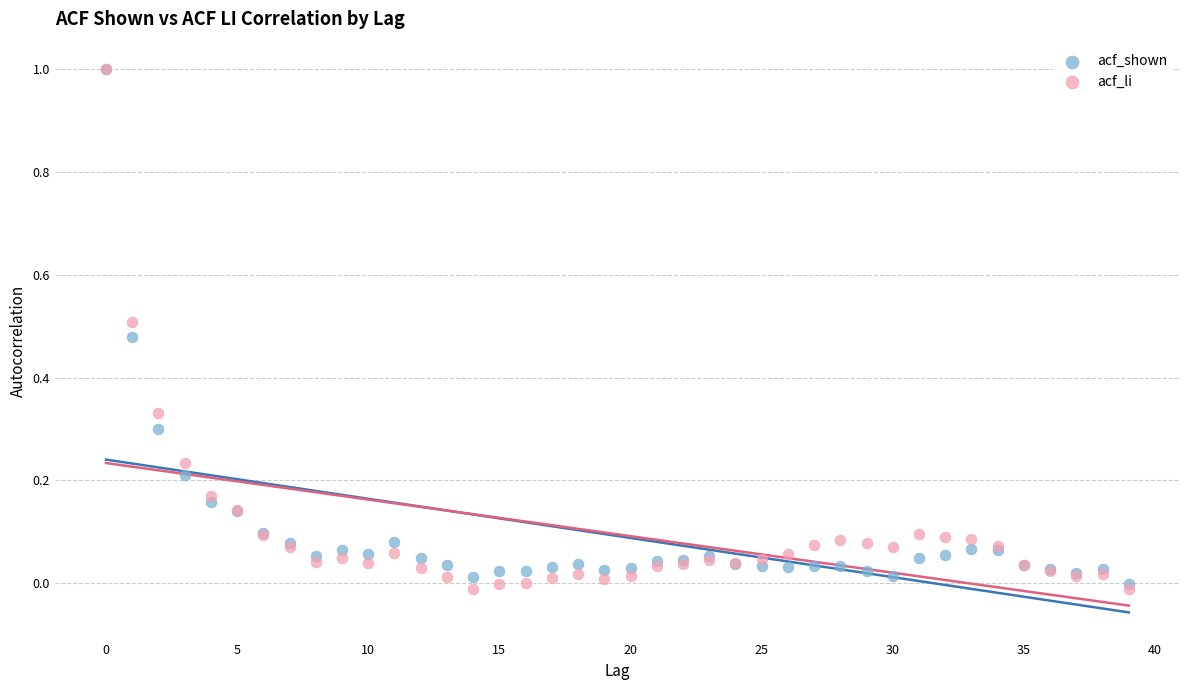

What are all the series names shown in the legend?

acf_shown, acf_li